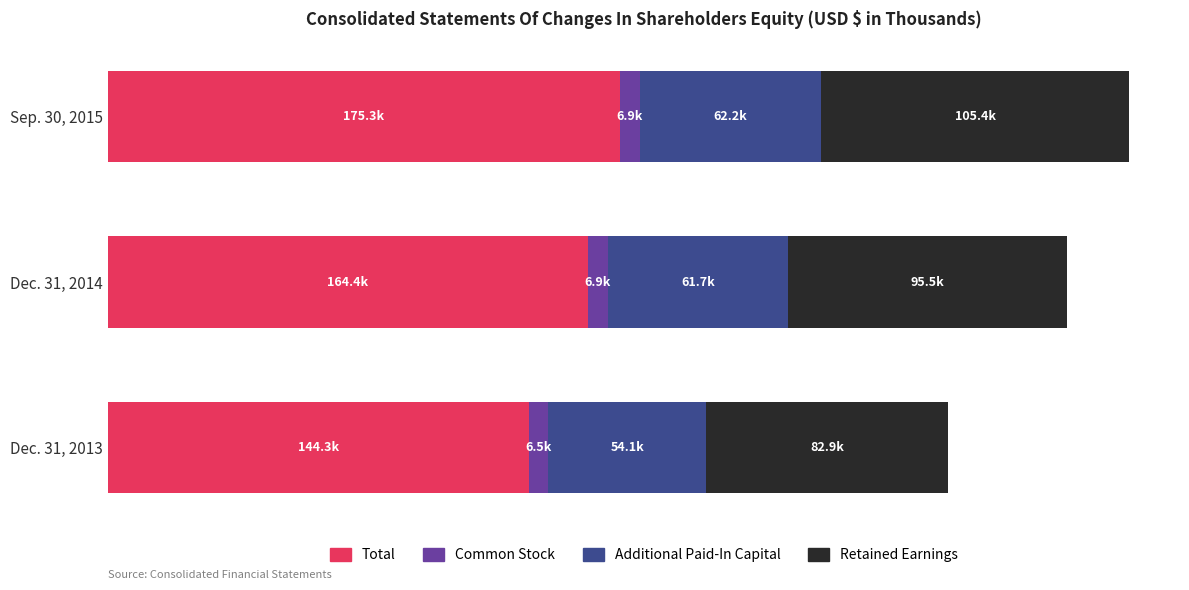

What is the difference between the maximum and second lowest values in the Retained Earnings series?

9870